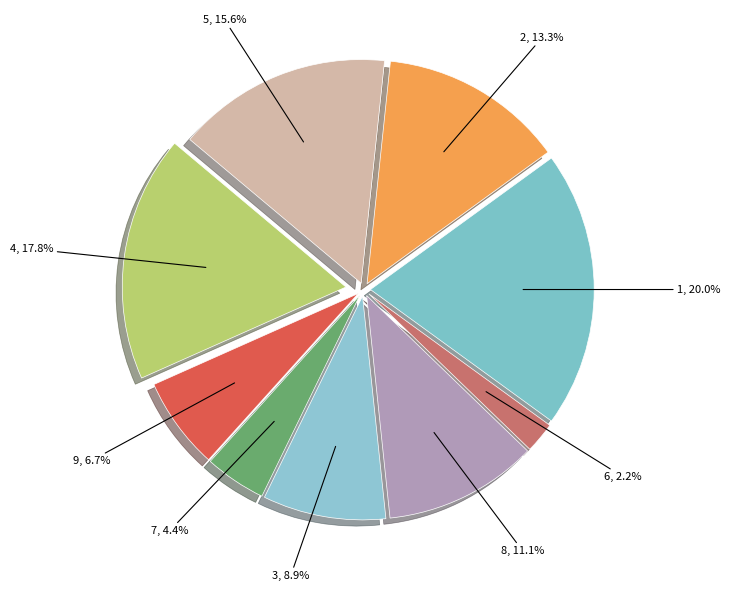

Count the number of slices in the pie.

9